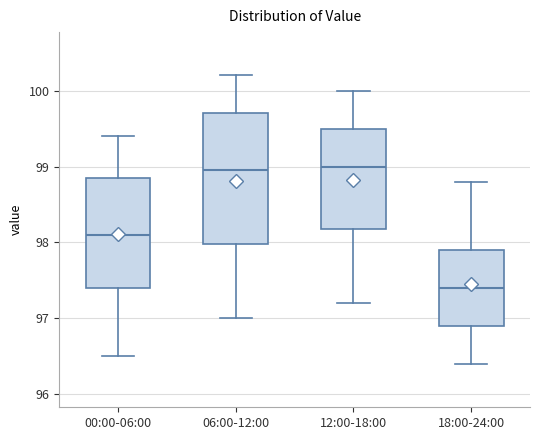

Comparing the boxes themselves (not the whiskers), which one is the tallest?

06:00-12:00